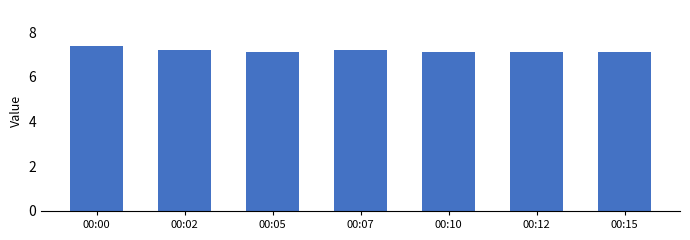

Approximately how many times larger is the value at 00:05 compared to 00:07?

1.0